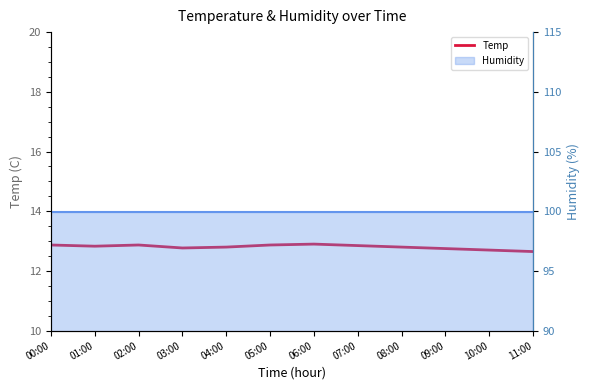

What is the change in value from 08:00 to 10:00?

-0.1